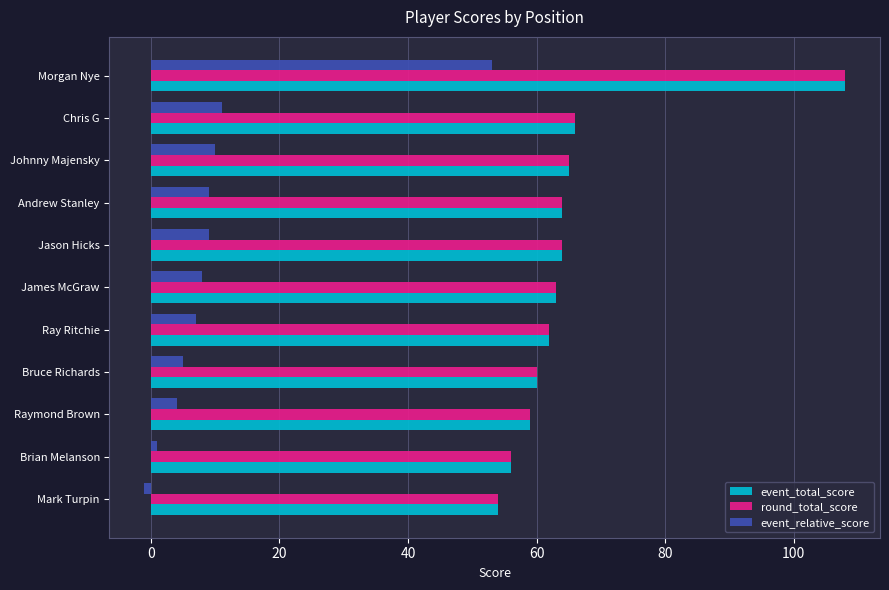

At which label is event_total_score closest to 81?

Chris G